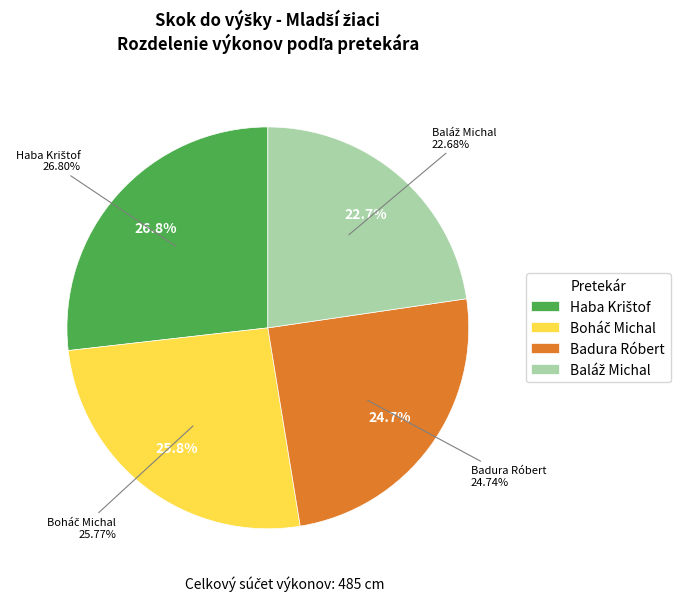

Does any single category account for the majority?

No